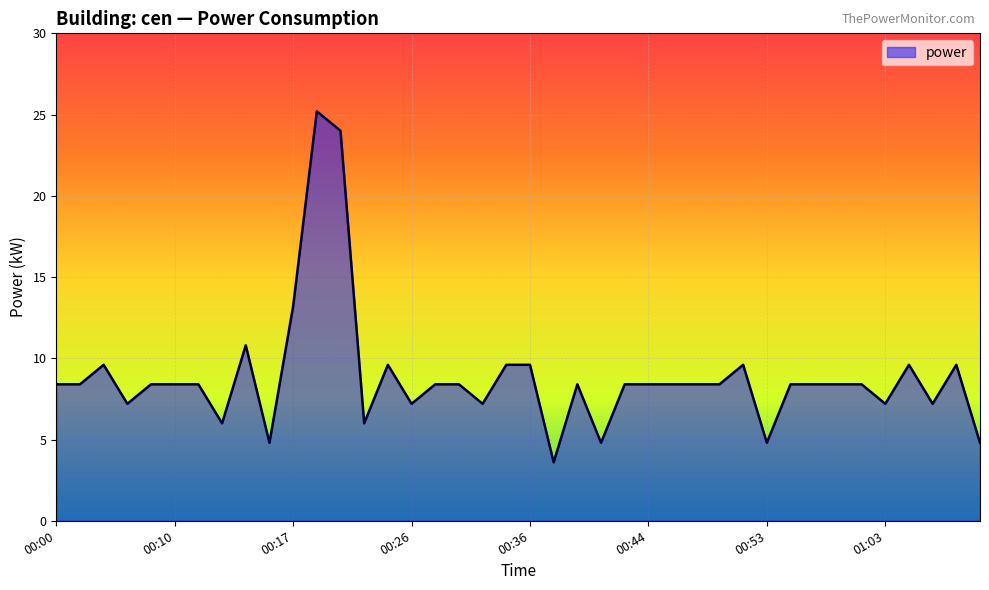

What is the minimum value shown in the chart?

3.6